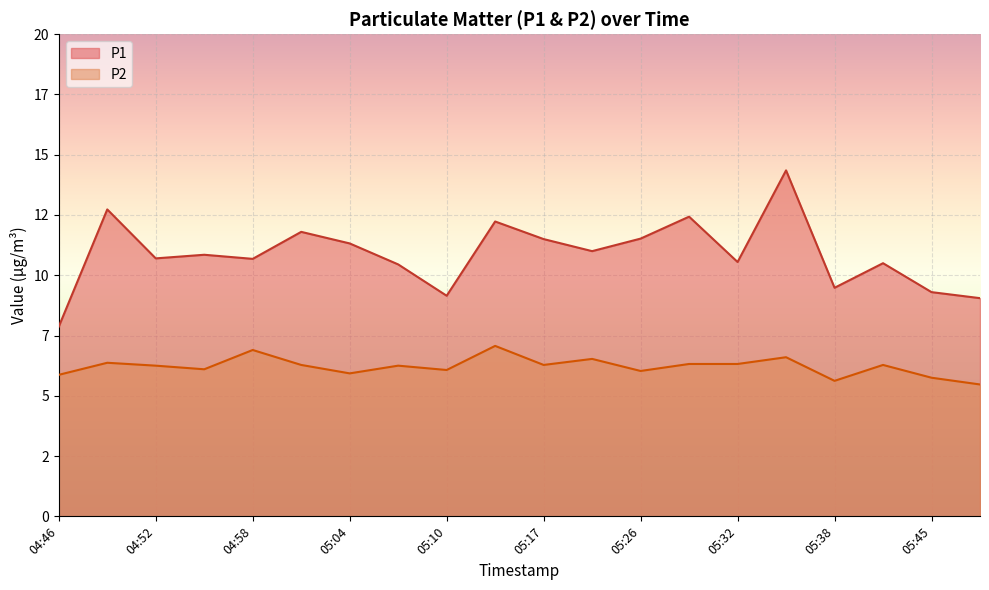

What is the highest value of the P2 series?

7.1